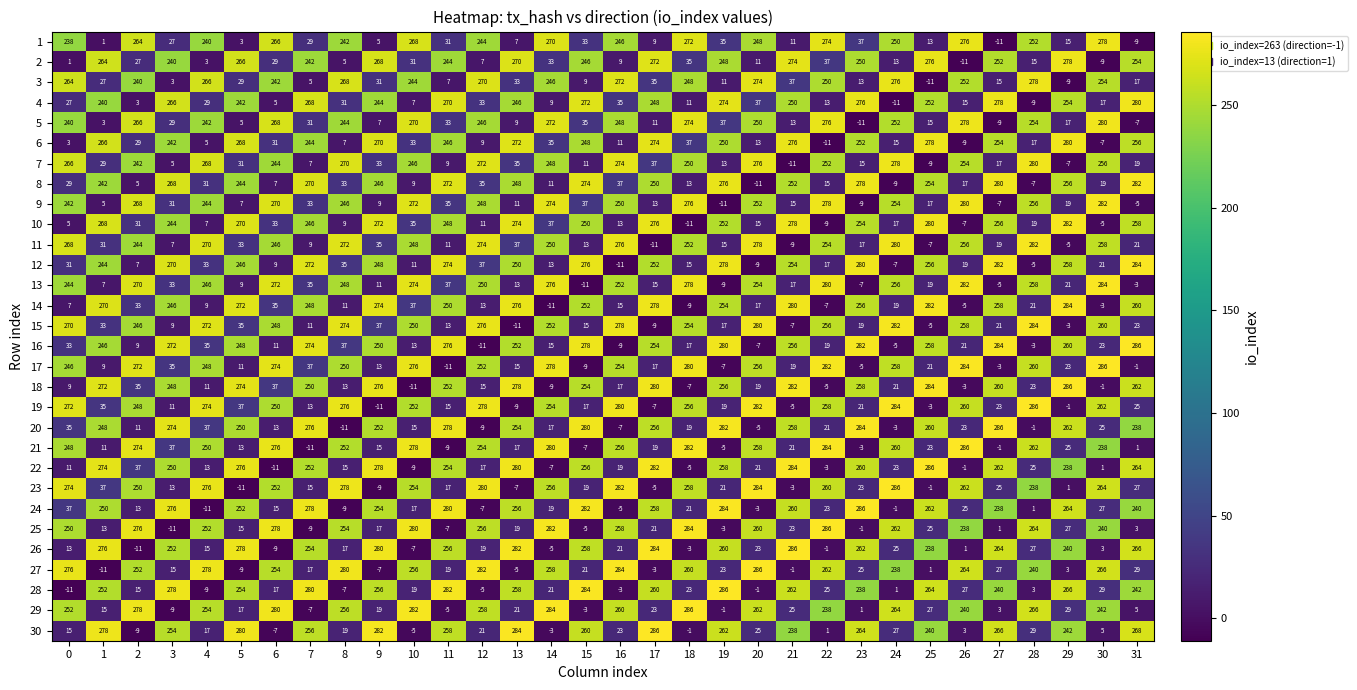

Rank the series at 0 from lowest to highest value.

28, 2, 6, 10, 14, 18, 22, 26, 30, 4, 8, 12, 16, 20, 24, 1, 5, 9, 13, 17, 21, 25, 29, 3, 7, 11, 15, 19, 23, 27